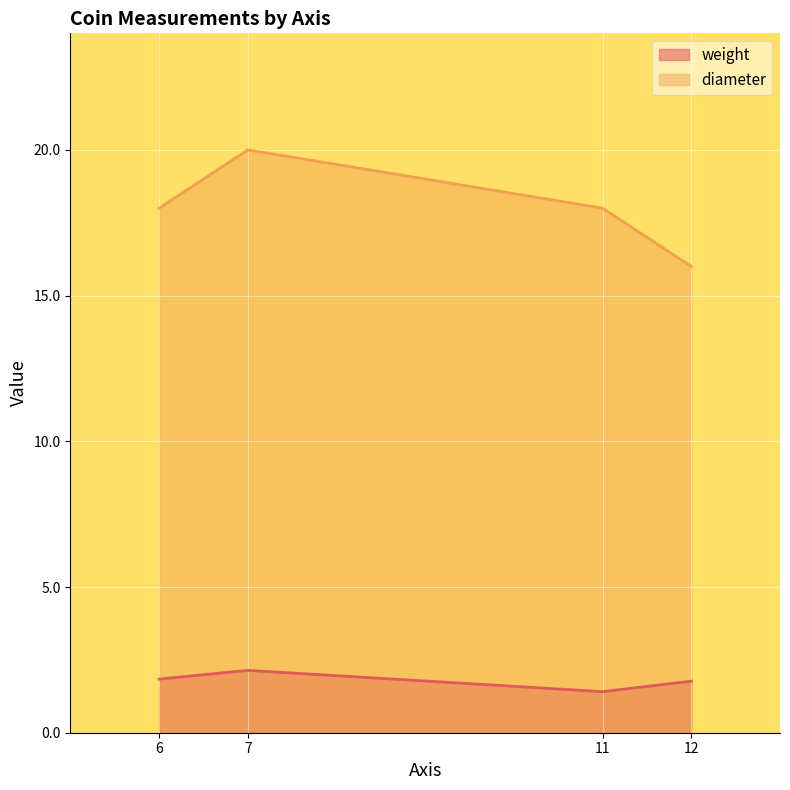

True or false: weight and diameter intersect in this chart.

False